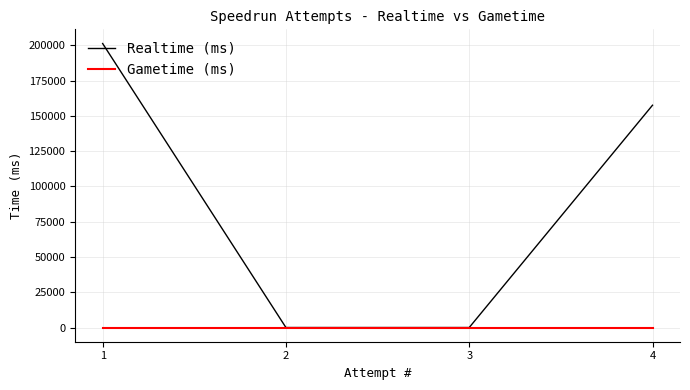

True or false: Realtime (ms) has more than 0 interior local peaks.

False